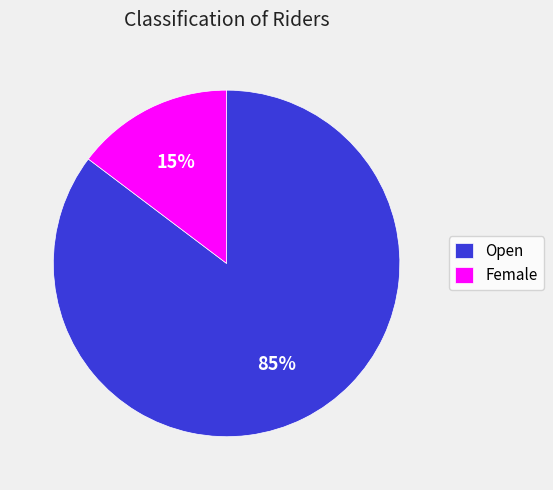

How many segments does this pie chart have?

2